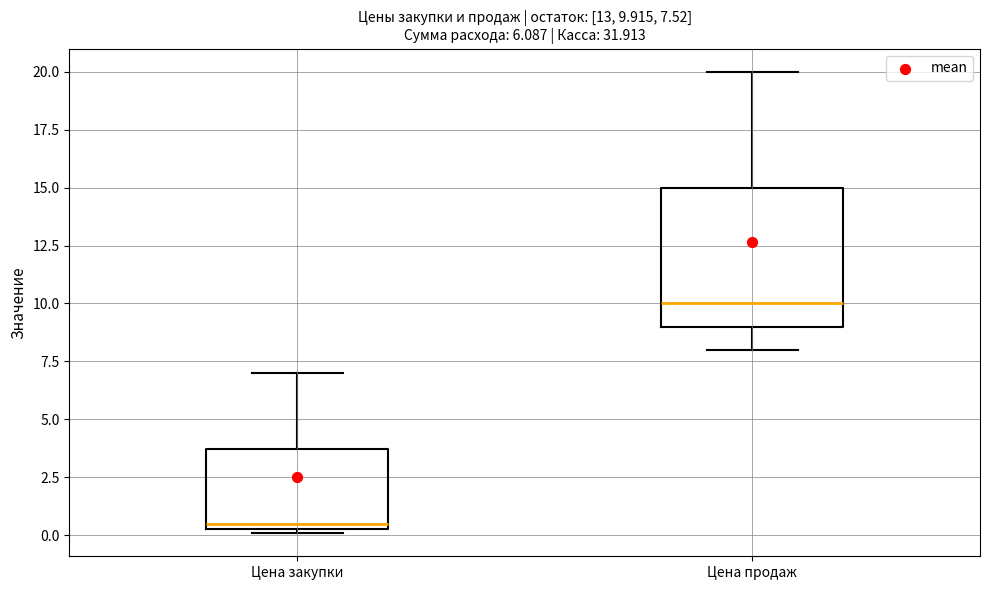

Which box's median line is the lowest?

Цена закупки